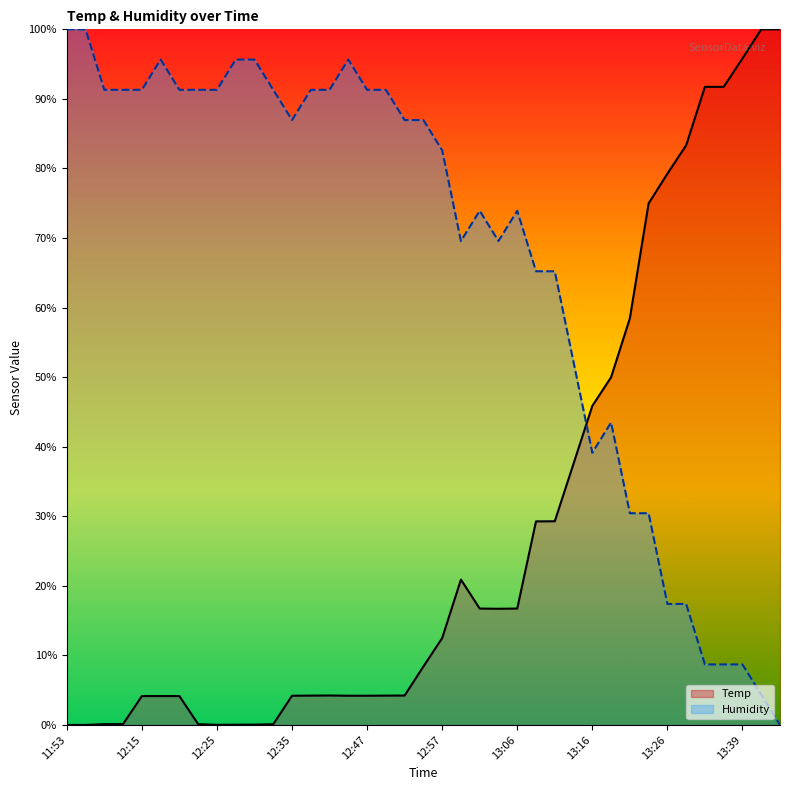

What is the label of the 31st point from the right?

12:25